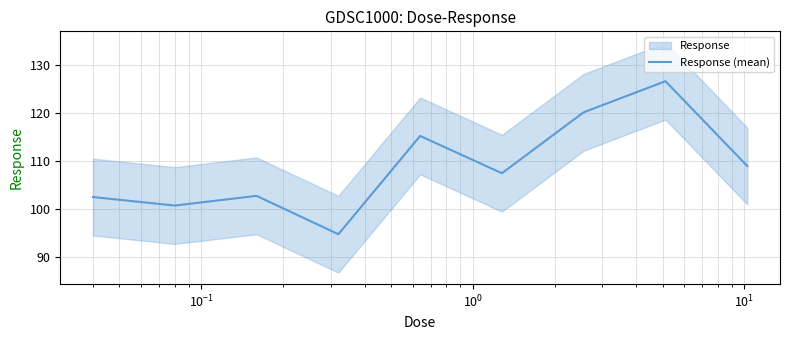

What is the maximum value for Response (mean)?

126.5